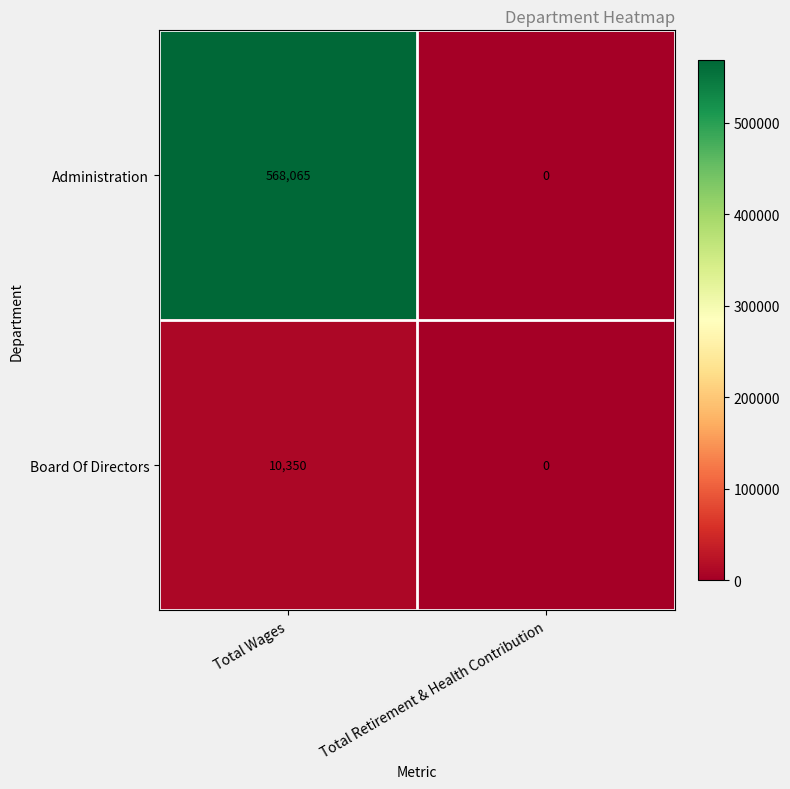

Reading left to right, what are all the values shown in this chart?

Administration: Total Wages=568065	Total Retirement & Health Contribution=0
Board Of Directors: Total Wages=10350	Total Retirement & Health Contribution=0